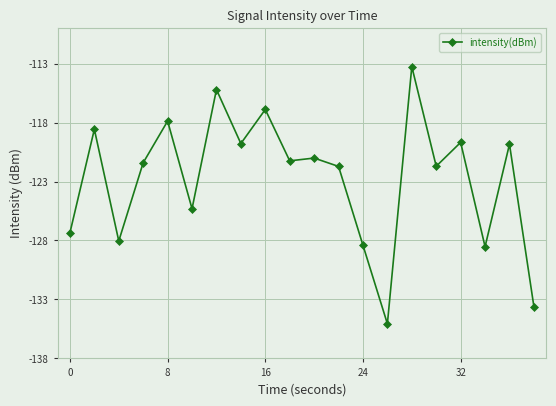

What is the greatest value displayed?

-113.3